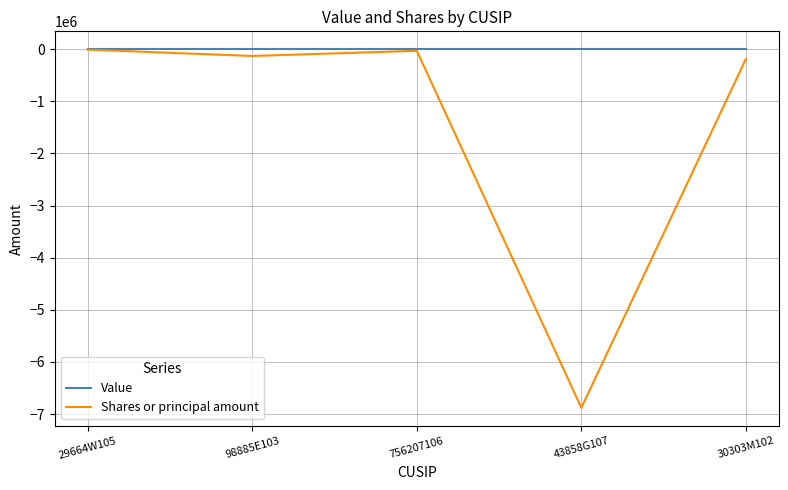

At which label does Shares or principal amount reach its minimum?

43858G107